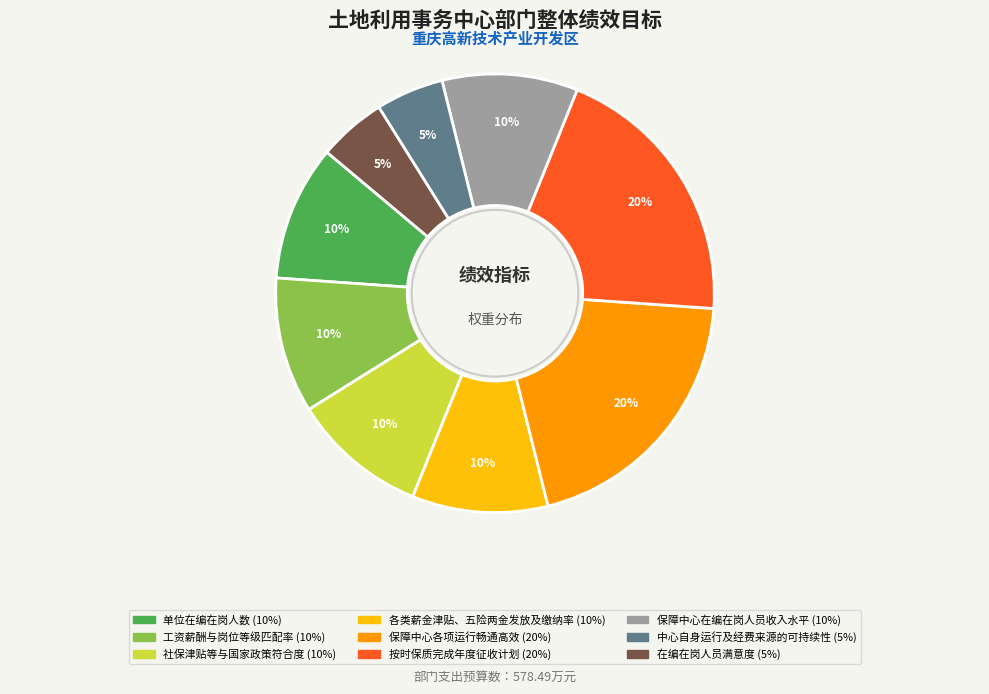

To the nearest percent, what percentage of the pie is 社保津贴等与国家政策符合度?

10%